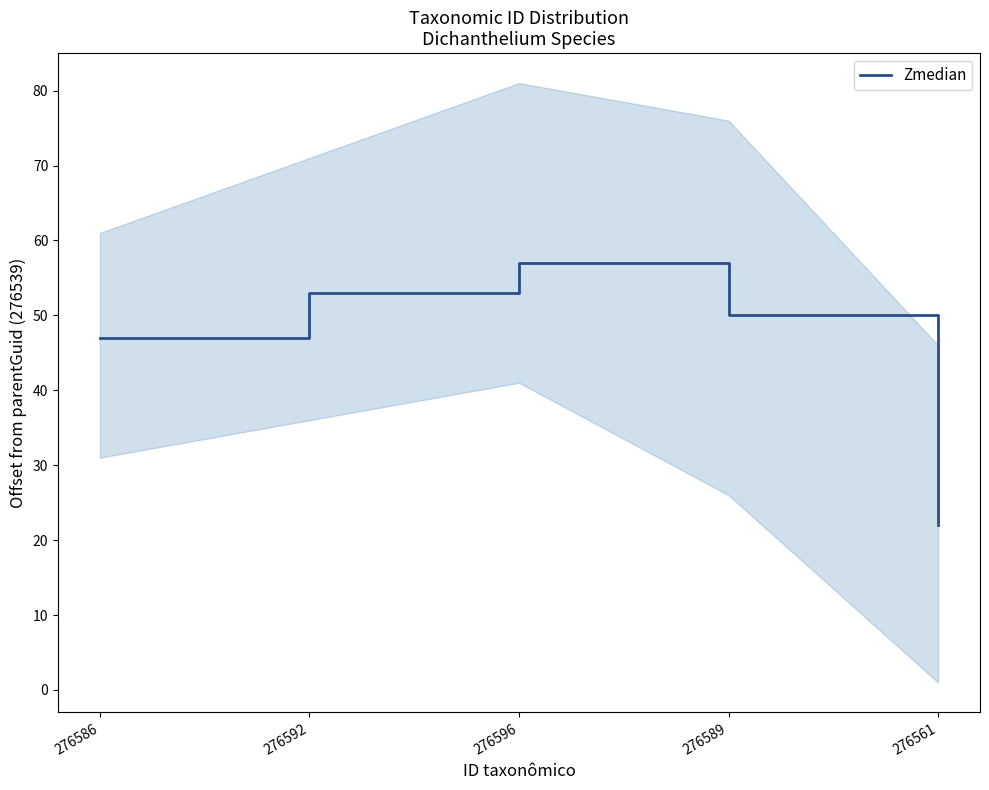

True or false: the data shows 53 at 276592.

True